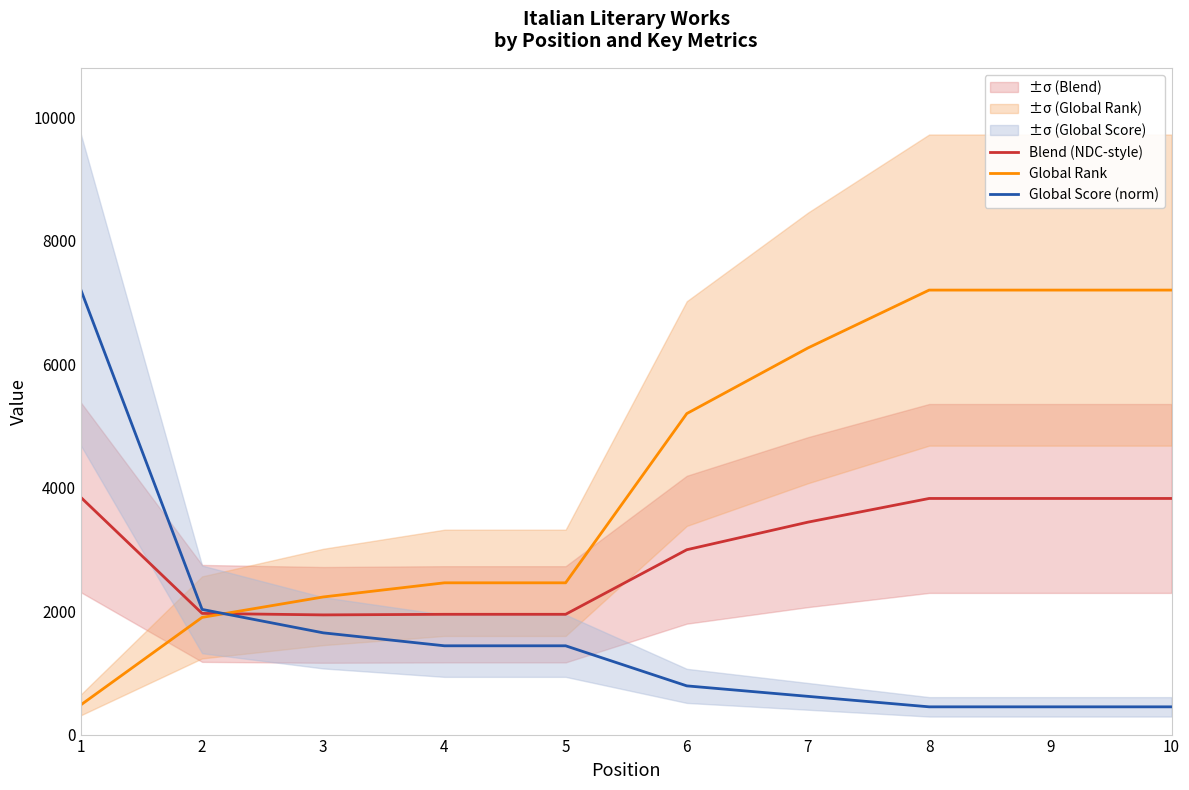

What is the maximum value shown in the chart?

7200.0